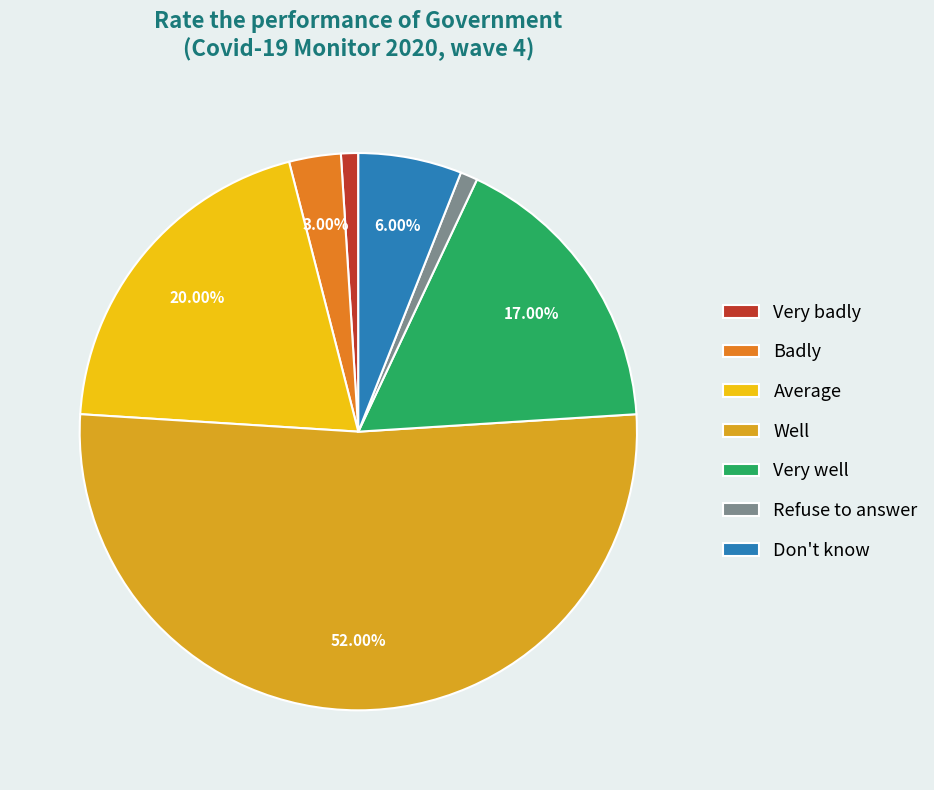

How many segments does this pie chart have?

7